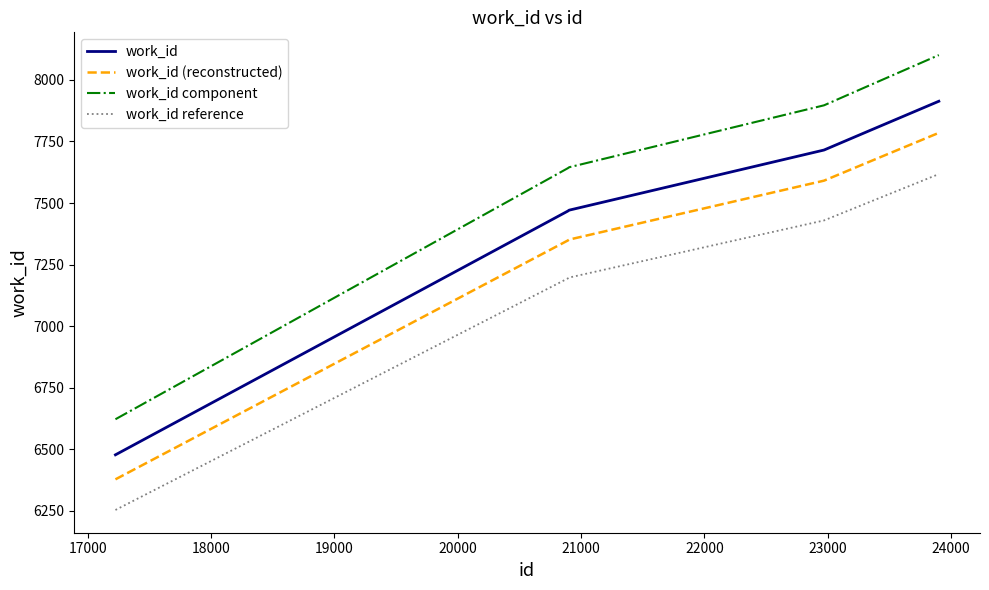

What is the greatest value displayed?

8100.4